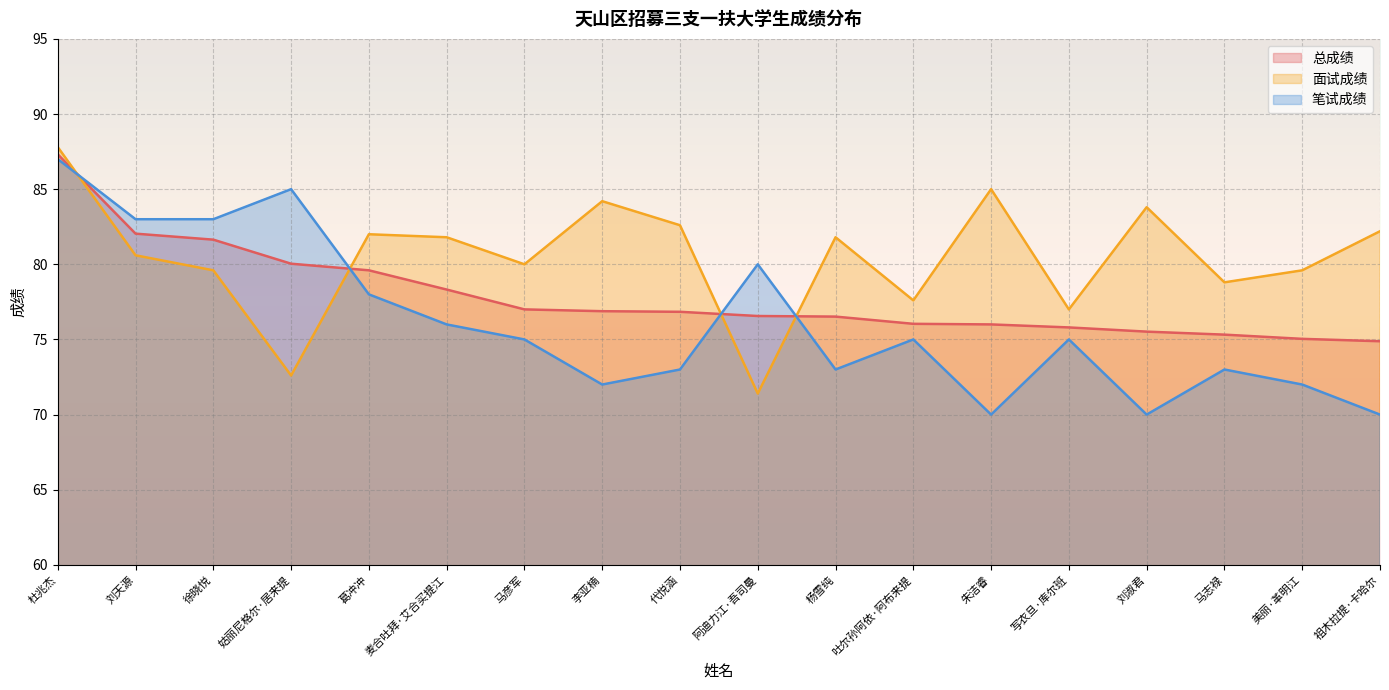

What is the lowest value of the 总成绩 series?

74.9